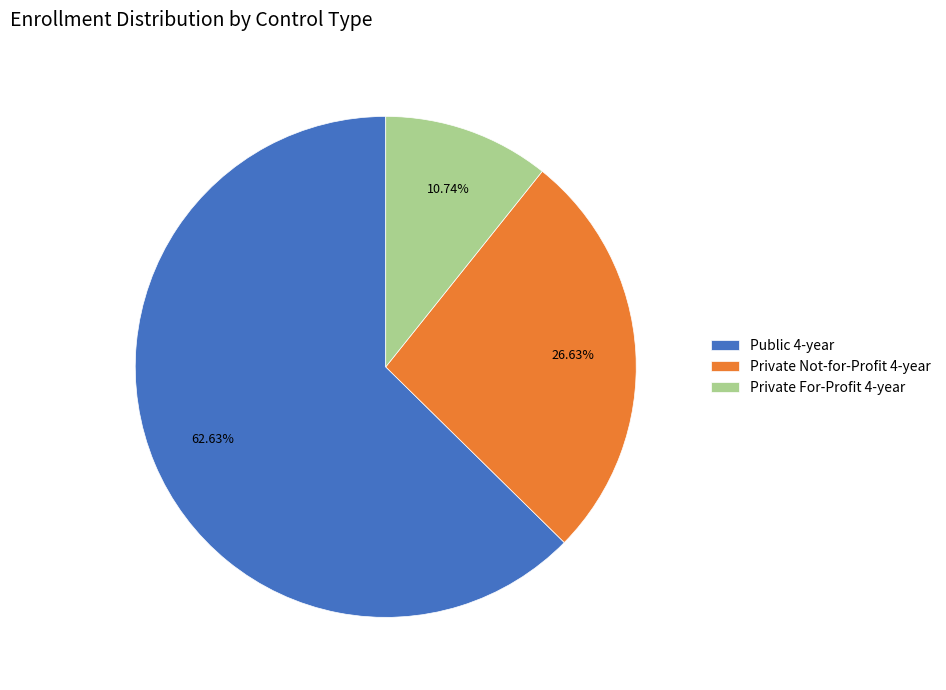

Count the number of slices in the pie.

3